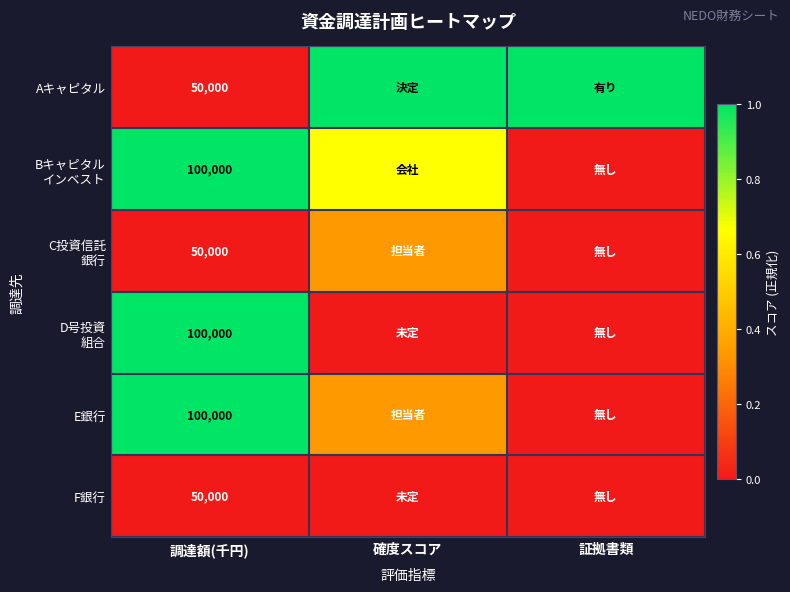

At which label does Aキャピタル reach its peak?

確度スコア